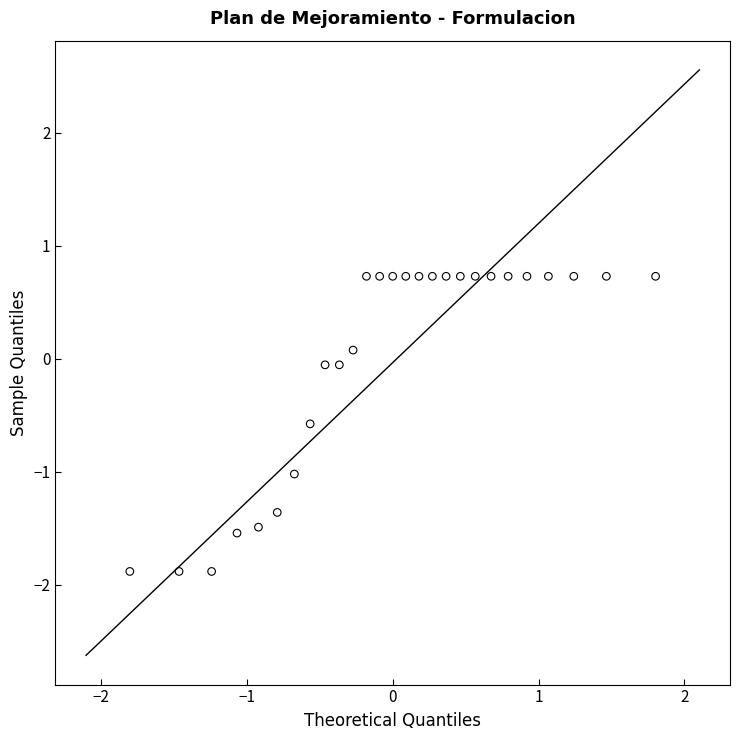

What is the range of X values (max minus min)?

3.6